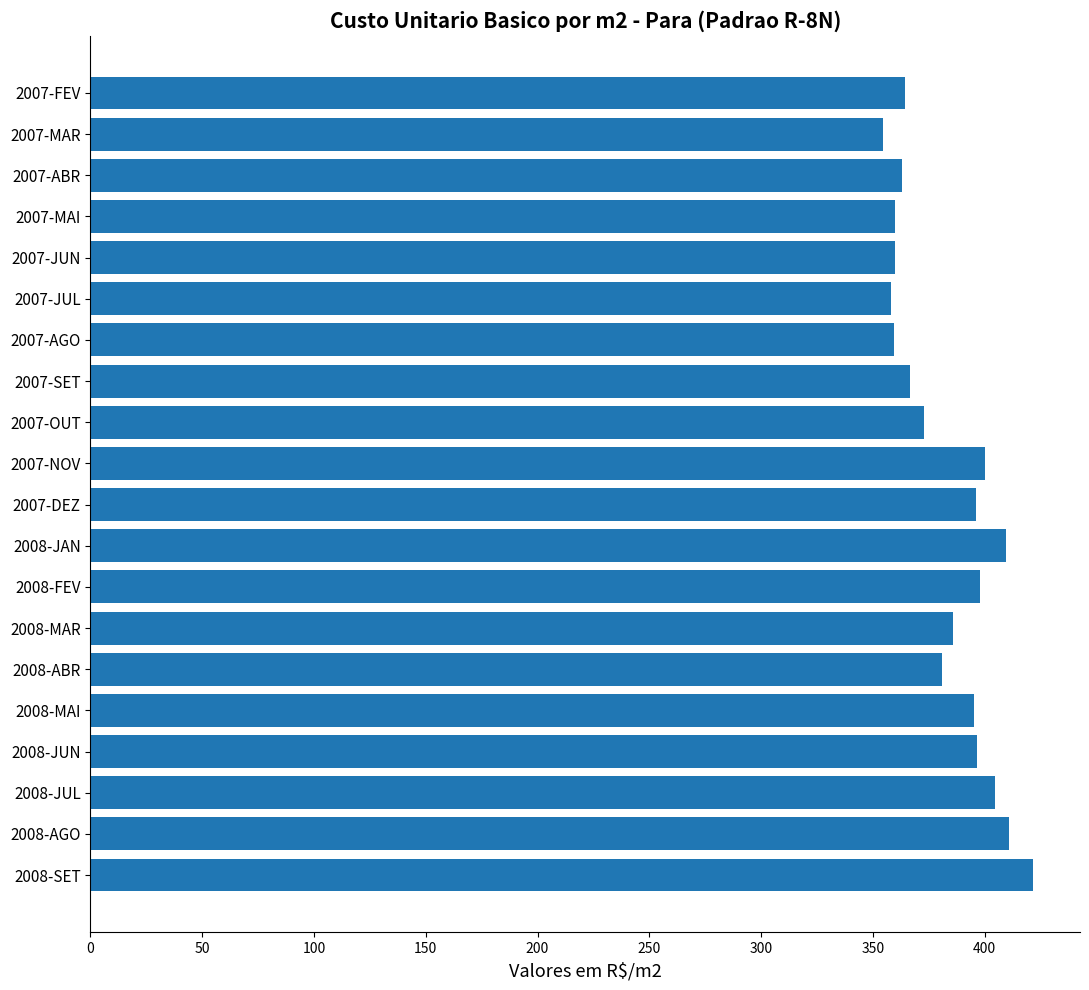

What is the difference between the second highest and second lowest values?

52.7